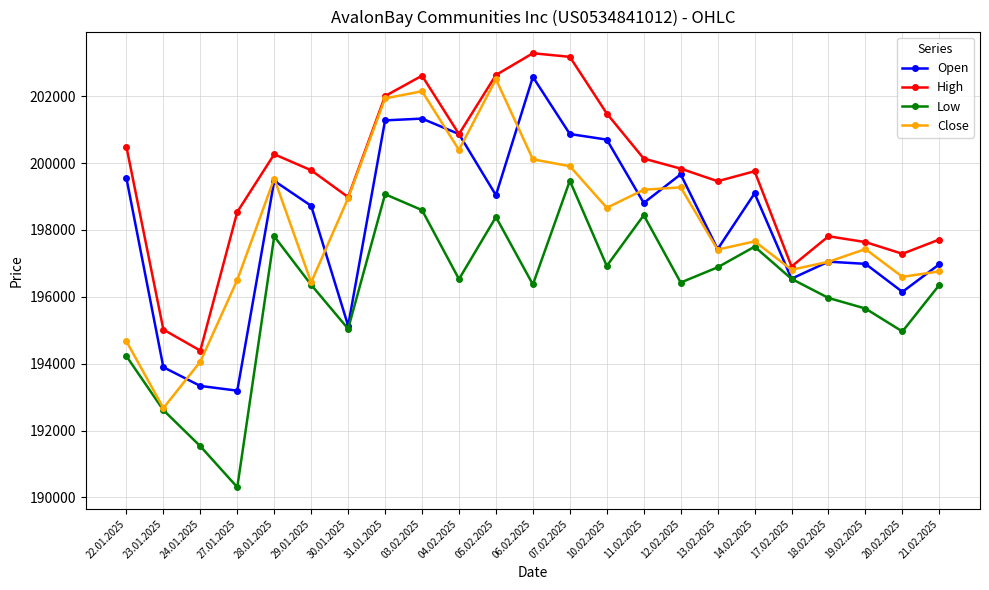

What is the difference between the maximum and minimum values in the Close series?

9833